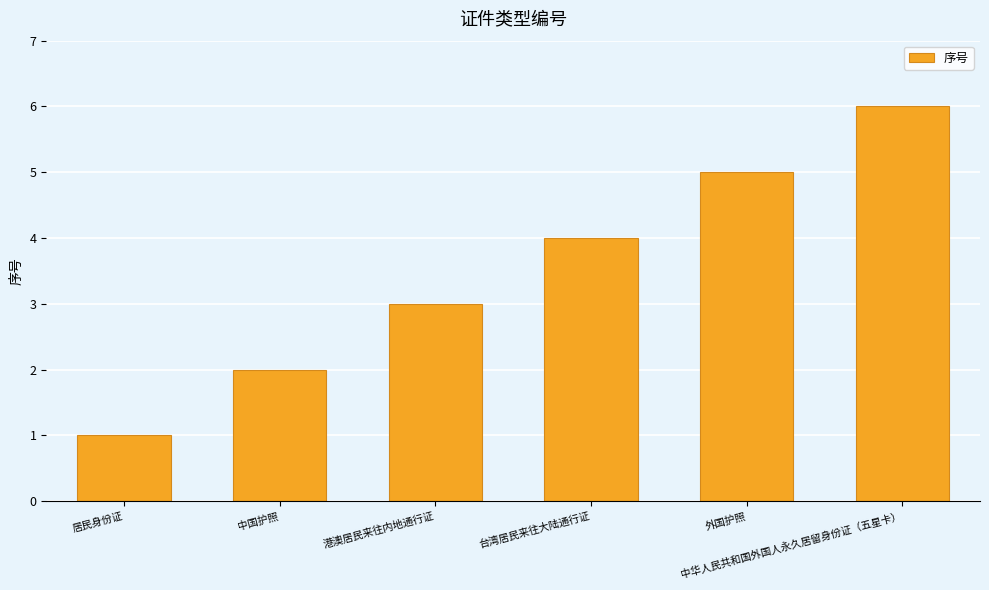

Between 外国护照 and 中华人民共和国外国人永久居留身份证（五星卡）, which is larger?

中华人民共和国外国人永久居留身份证（五星卡）